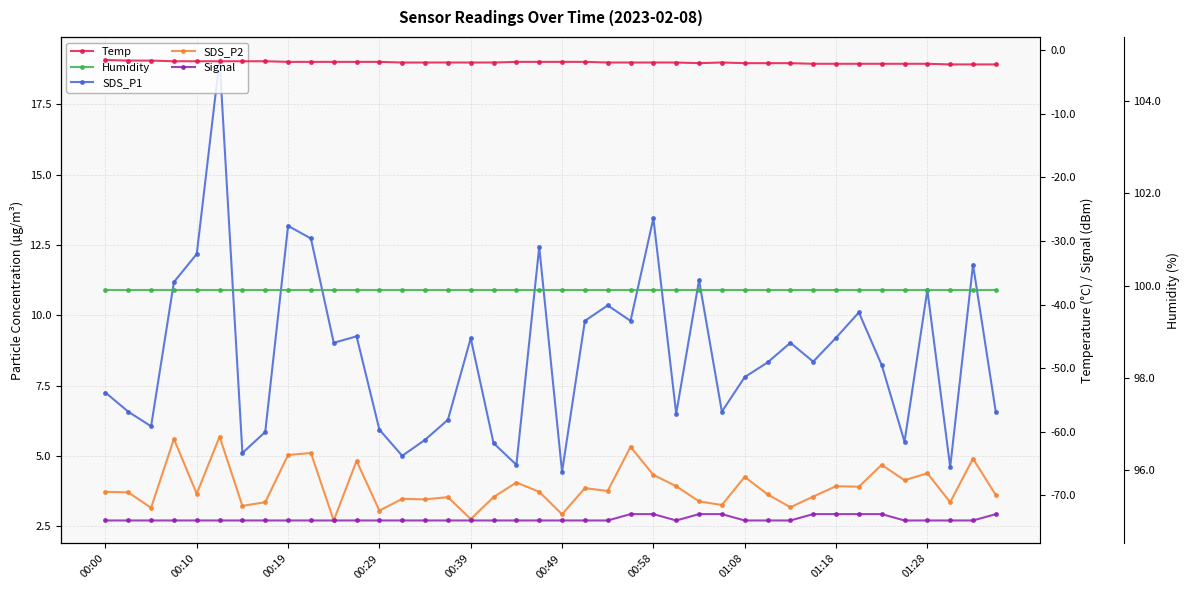

What is the minimum value for SDS_P2?

2.7